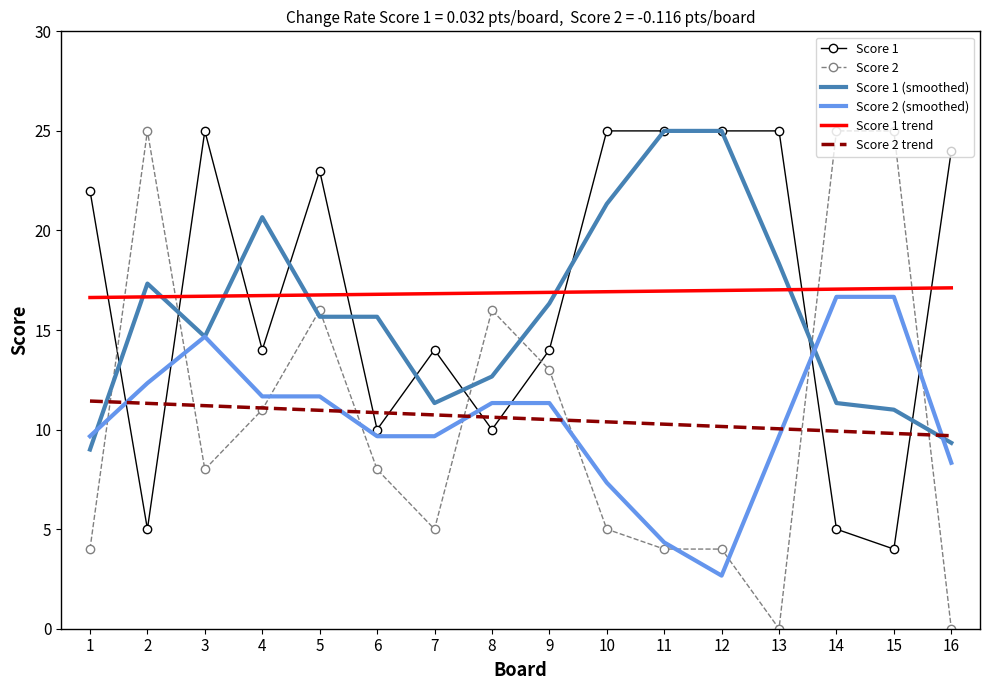

What is the average value of the Score 1 trend series?

16.9